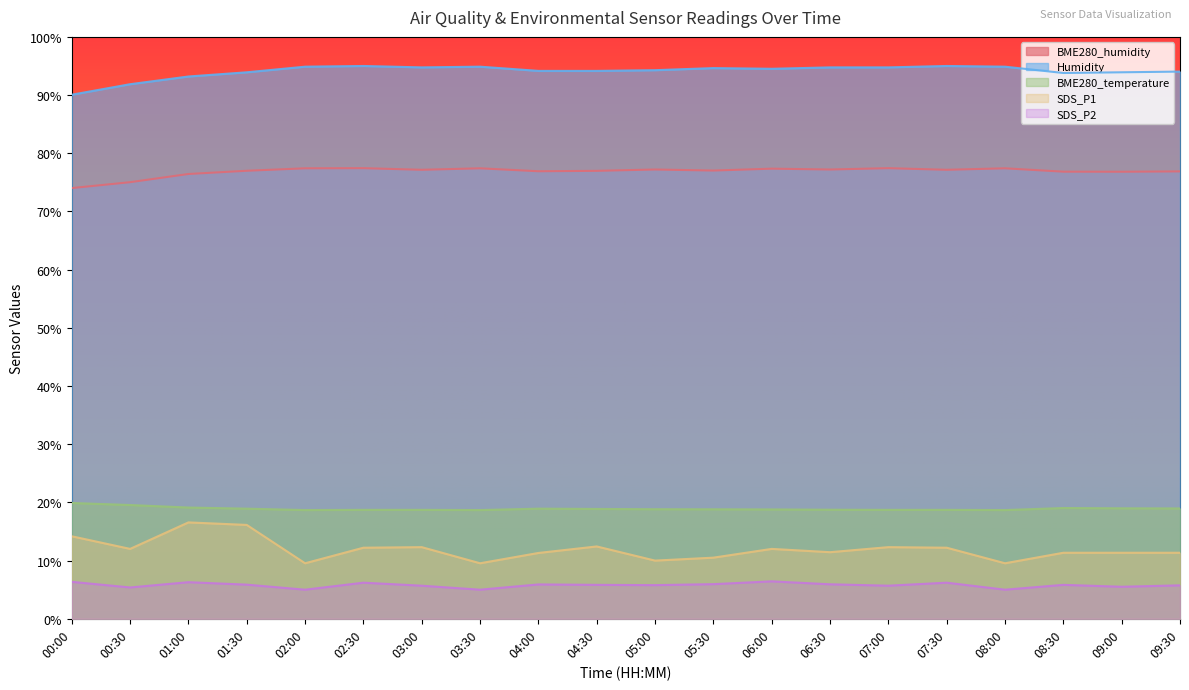

List the series in order of their peak value, lowest first.

SDS_P2, SDS_P1, BME280_temperature, BME280_humidity, Humidity